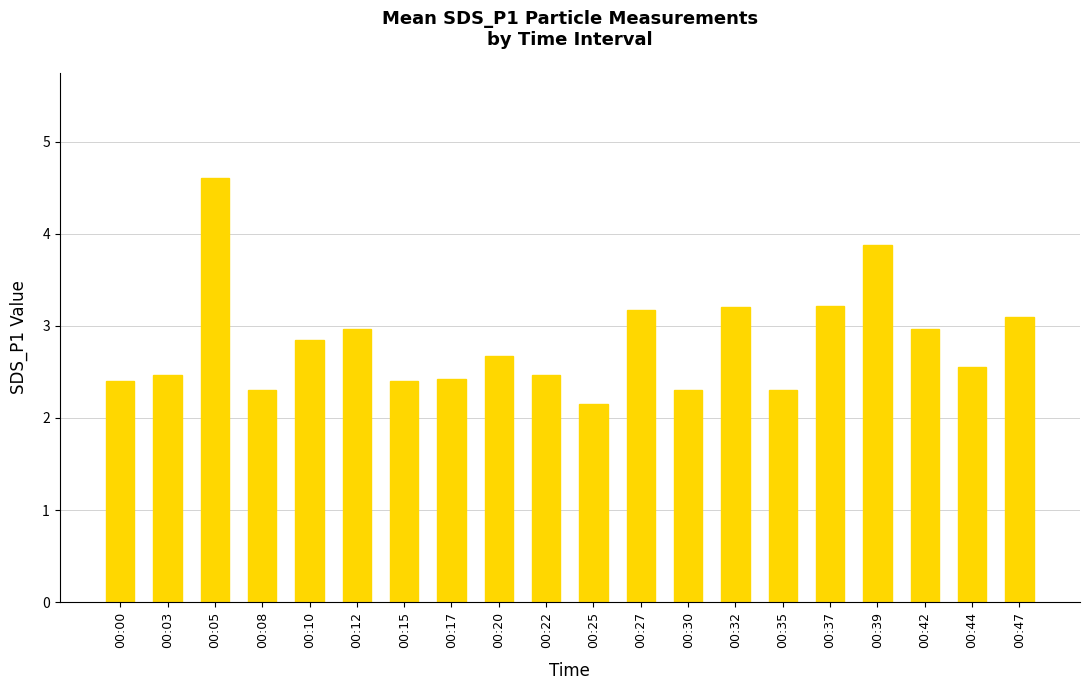

What is the average value?

2.8